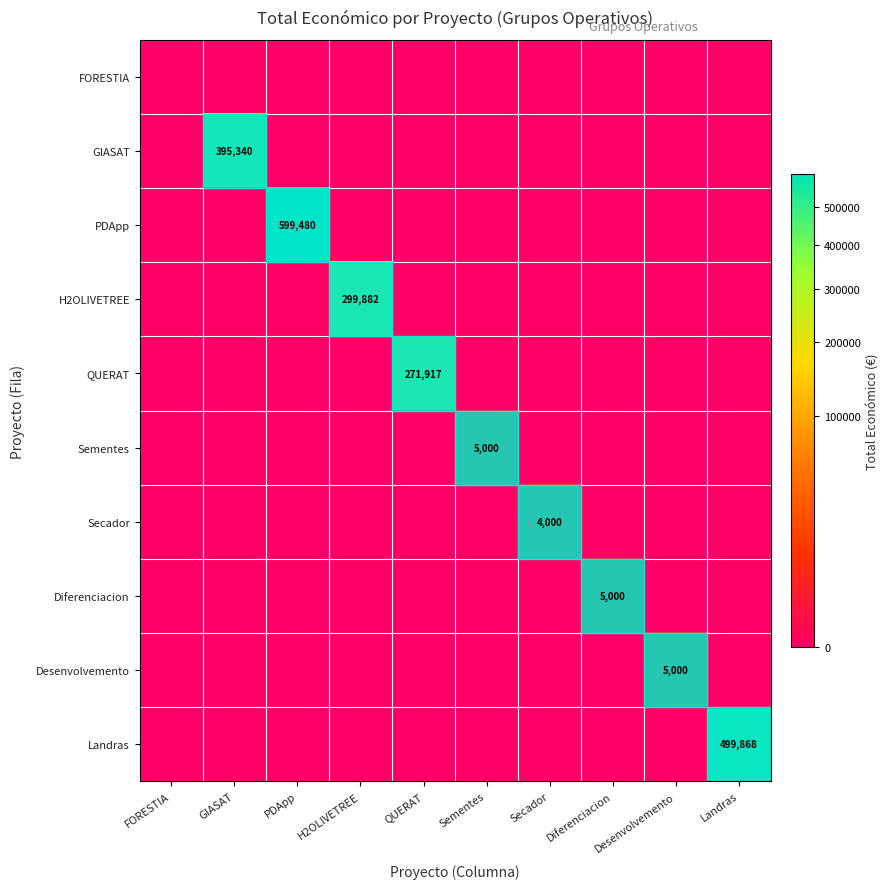

True or false: PDApp has a value of 599480 at PDApp.

True